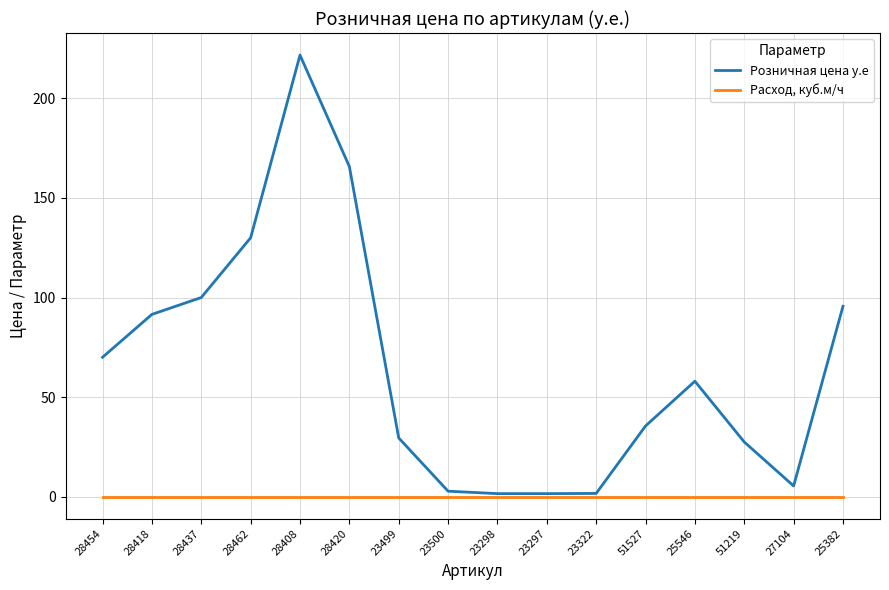

List the series in order of their peak value, lowest first.

Расход, куб.м/ч, Розничная цена у.е